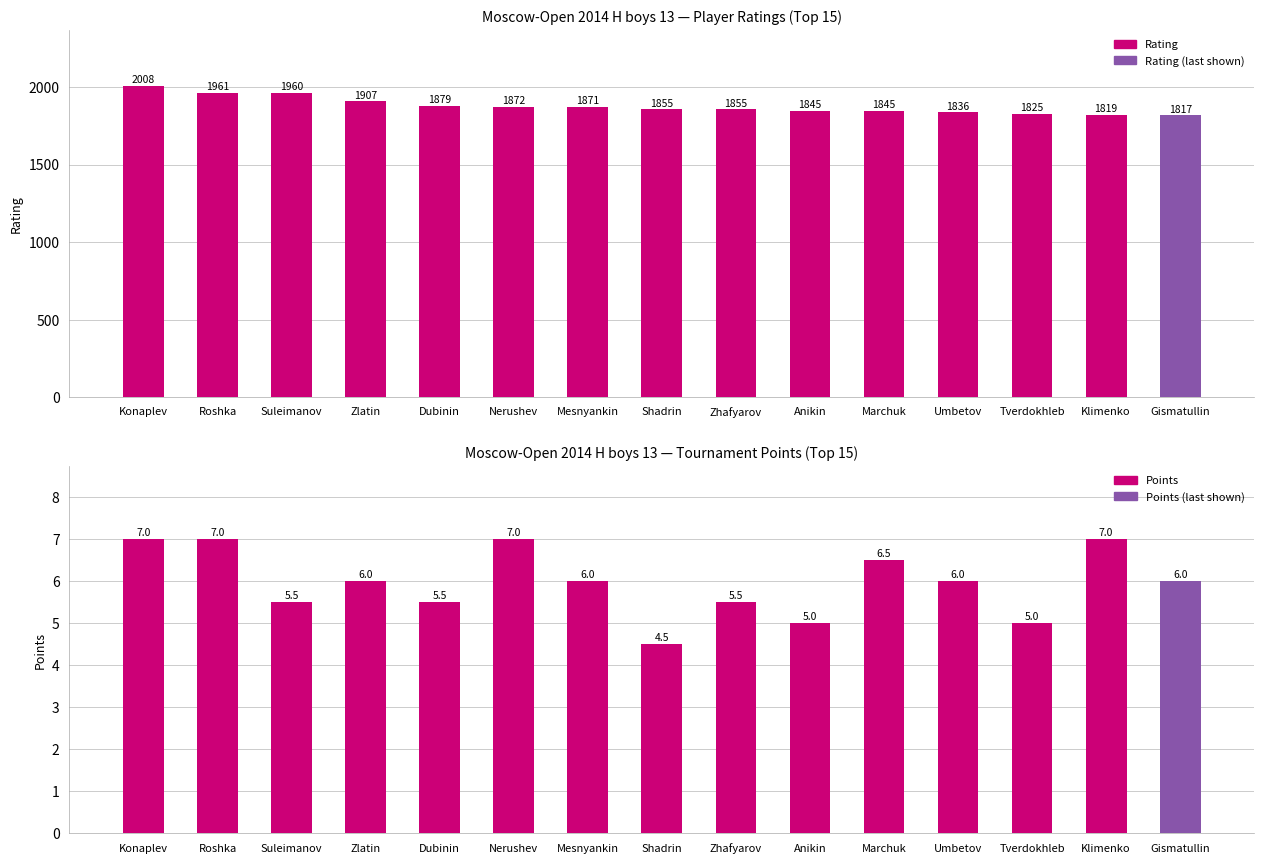

The Rating series shows 3004.5 at Nerushev. True or false?

False